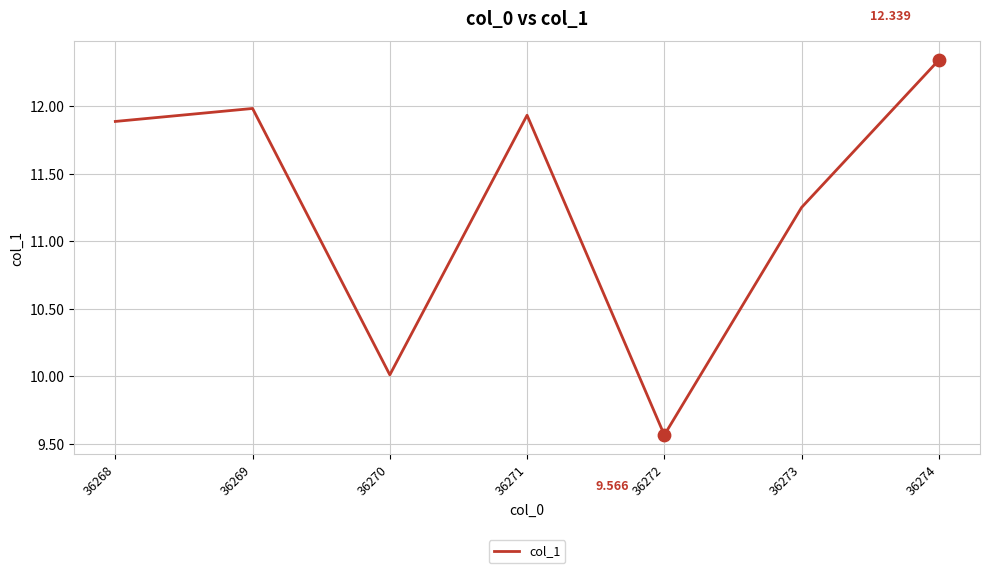

Which has a higher value, 36269 or 36273?

36269